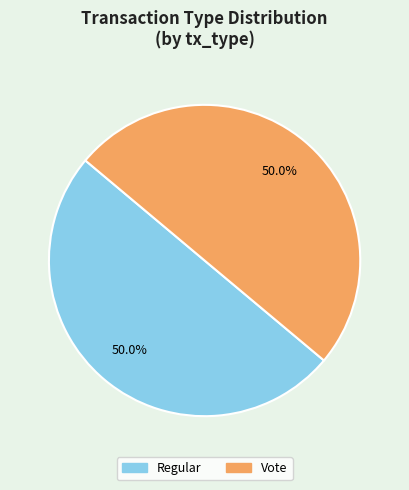

What portion of the pie excludes Vote?

50.0%